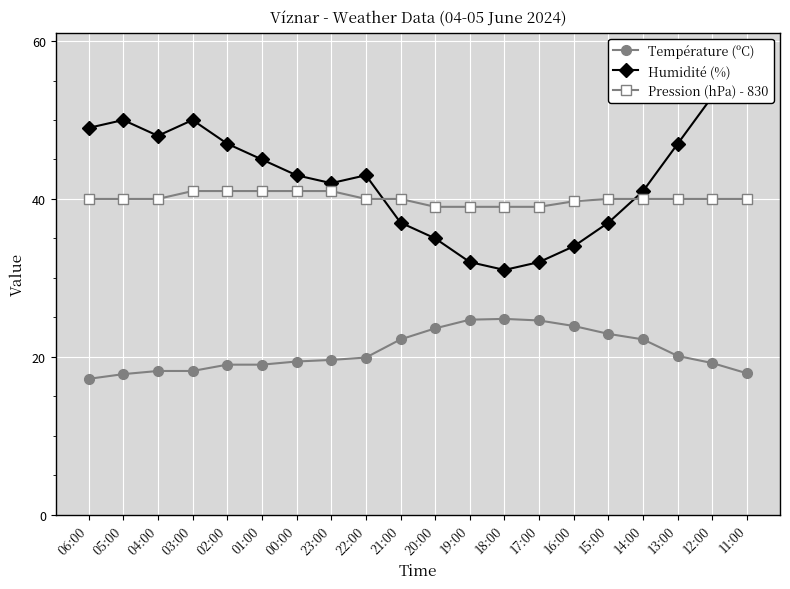

List the series in order of their peak value, highest first.

Humidité (%), Pression (hPa) - 830, Température (ºC)